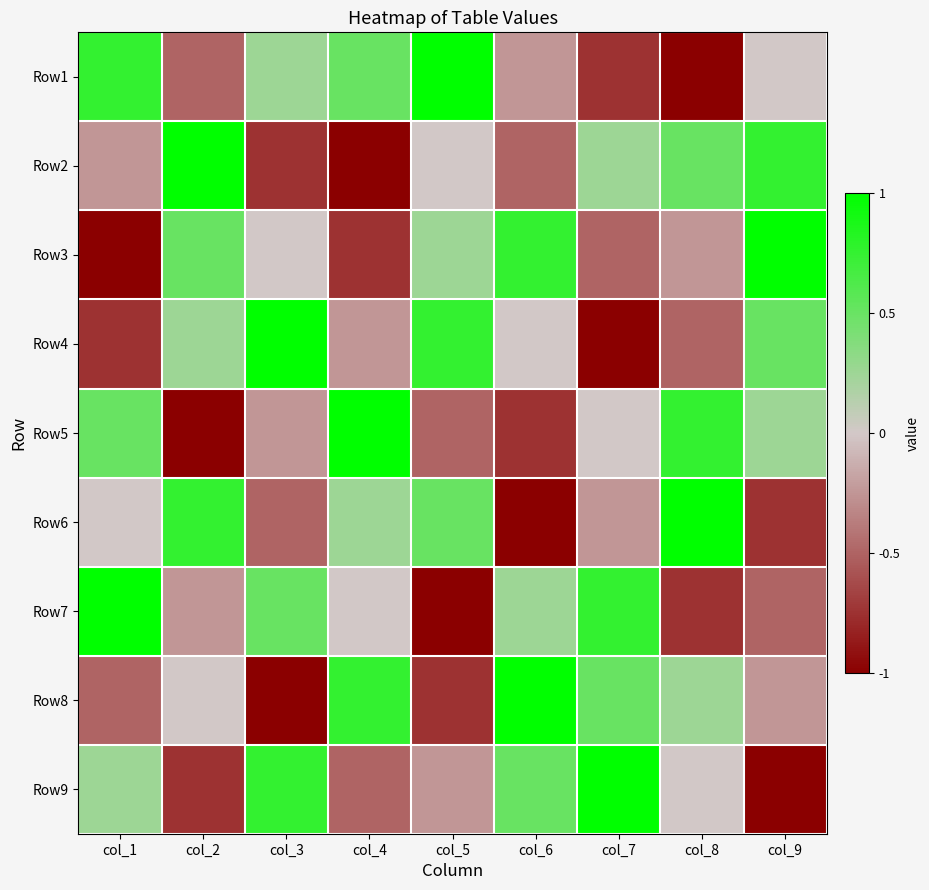

Reading right to left, extract all data points from this chart.

Row1: col_9=0.0	col_8=-1.0	col_7=-0.8	col_6=-0.2	col_5=1.0	col_4=0.5	col_3=0.2	col_2=-0.5	col_1=0.8
Row2: col_9=0.8	col_8=0.5	col_7=0.2	col_6=-0.5	col_5=0.0	col_4=-1.0	col_3=-0.8	col_2=1.0	col_1=-0.2
Row3: col_9=1.0	col_8=-0.2	col_7=-0.5	col_6=0.8	col_5=0.2	col_4=-0.8	col_3=0.0	col_2=0.5	col_1=-1.0
Row4: col_9=0.5	col_8=-0.5	col_7=-1.0	col_6=0.0	col_5=0.8	col_4=-0.2	col_3=1.0	col_2=0.2	col_1=-0.8
Row5: col_9=0.2	col_8=0.8	col_7=0.0	col_6=-0.8	col_5=-0.5	col_4=1.0	col_3=-0.2	col_2=-1.0	col_1=0.5
Row6: col_9=-0.8	col_8=1.0	col_7=-0.2	col_6=-1.0	col_5=0.5	col_4=0.2	col_3=-0.5	col_2=0.8	col_1=0.0
Row7: col_9=-0.5	col_8=-0.8	col_7=0.8	col_6=0.2	col_5=-1.0	col_4=0.0	col_3=0.5	col_2=-0.2	col_1=1.0
Row8: col_9=-0.2	col_8=0.2	col_7=0.5	col_6=1.0	col_5=-0.8	col_4=0.8	col_3=-1.0	col_2=0.0	col_1=-0.5
Row9: col_9=-1.0	col_8=0.0	col_7=1.0	col_6=0.5	col_5=-0.2	col_4=-0.5	col_3=0.8	col_2=-0.8	col_1=0.2